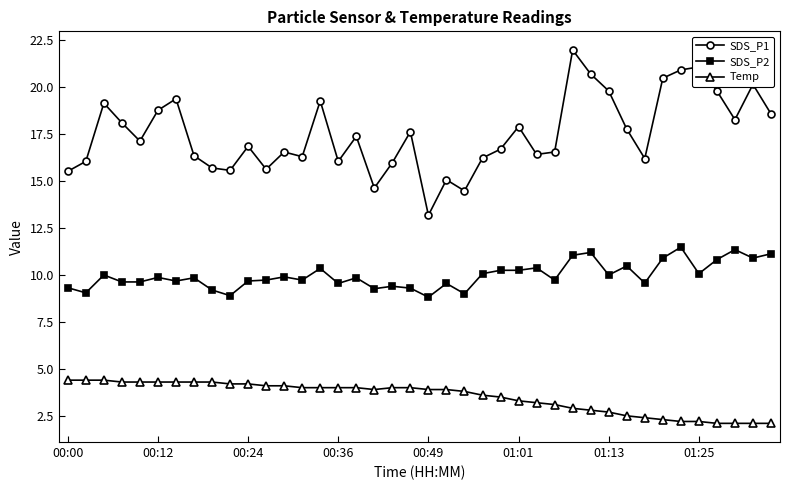

True or false: SDS_P2 has more than 0 interior local peaks.

True